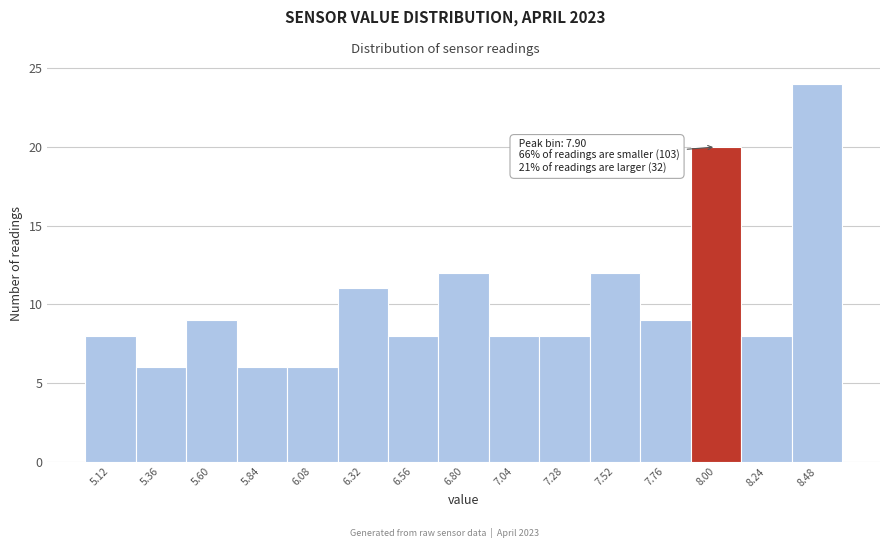

Over which range of the x-axis is the bar tallest?

8.36 to 8.60